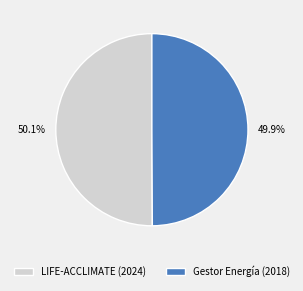

To the nearest percent, what percentage of the pie is Gestor Energía (2018)?

50%